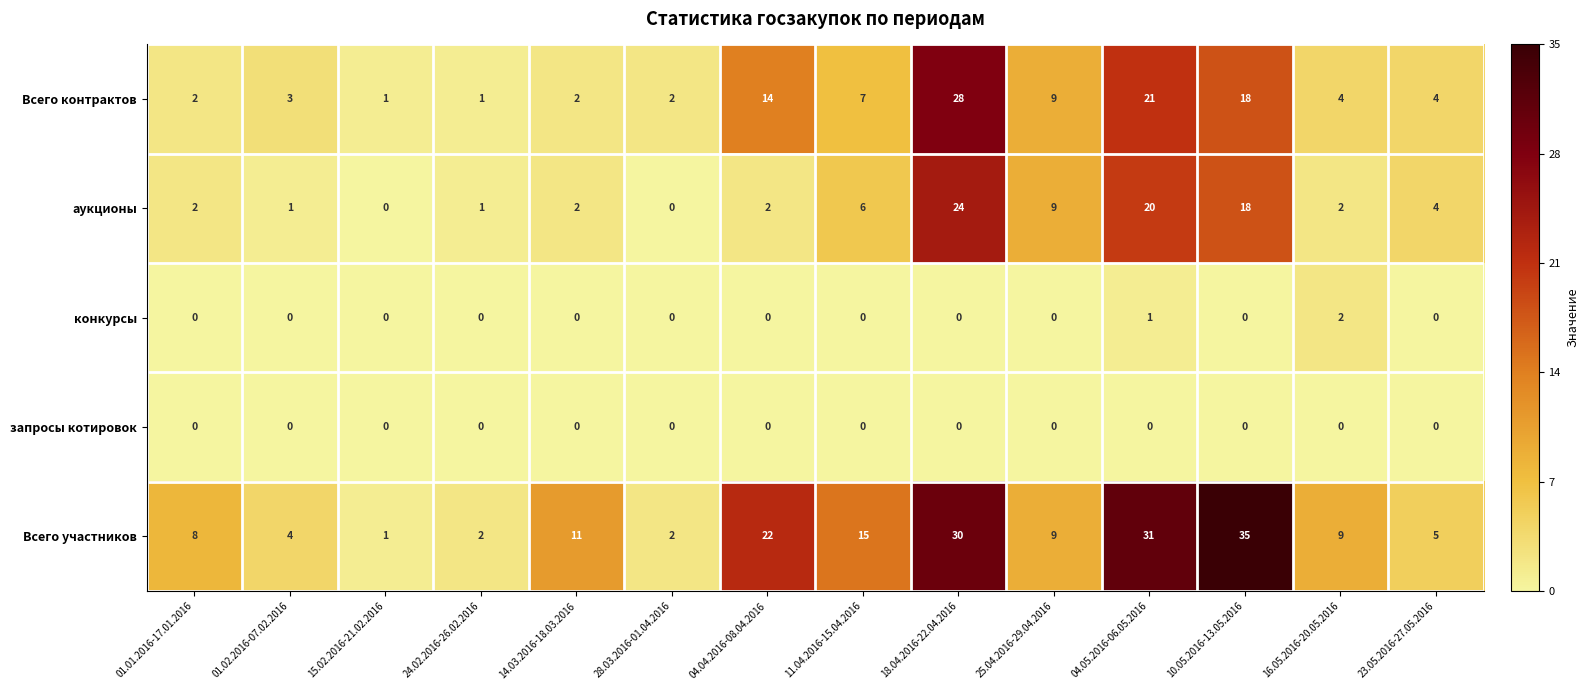

Which series has the widest spread of values?

Всего участников